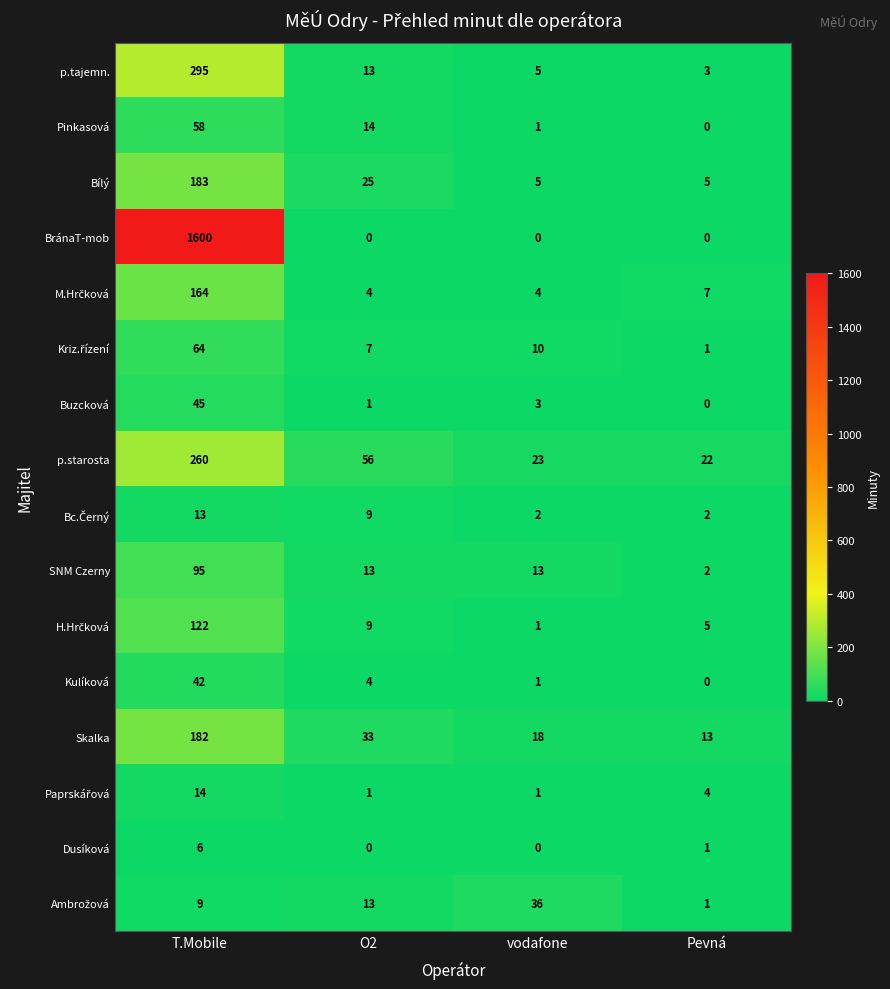

How many distinct data groups are displayed?

16